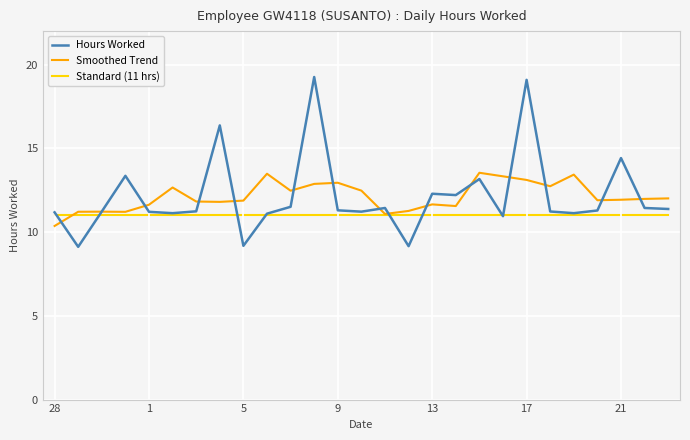

What is the minimum value for Smoothed Trend?

10.4